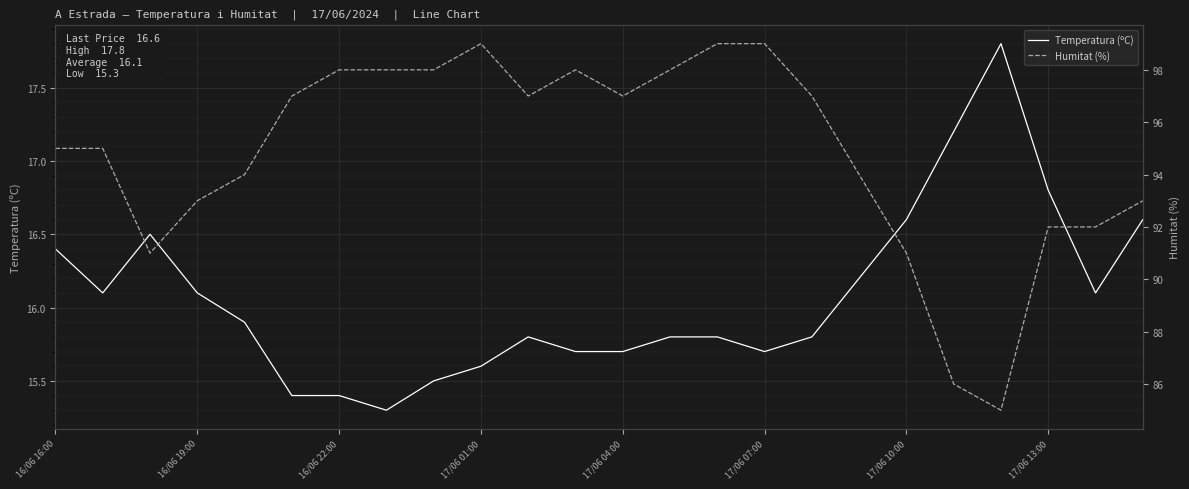

What are all the series names shown in the legend?

Temperatura (ºC), Humitat (%)